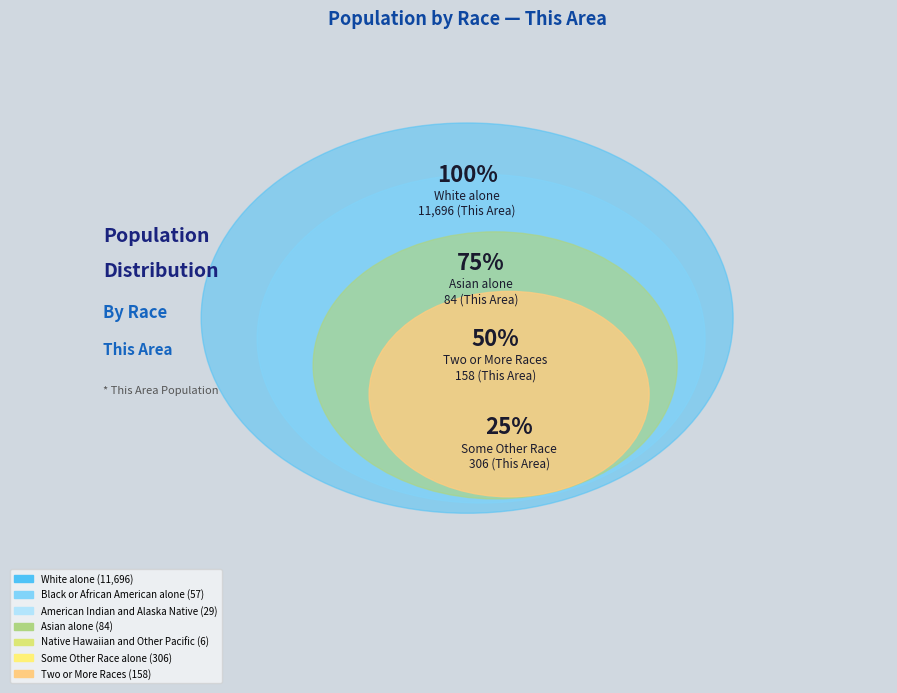

To the nearest percent, what is the average slice percentage?

14%